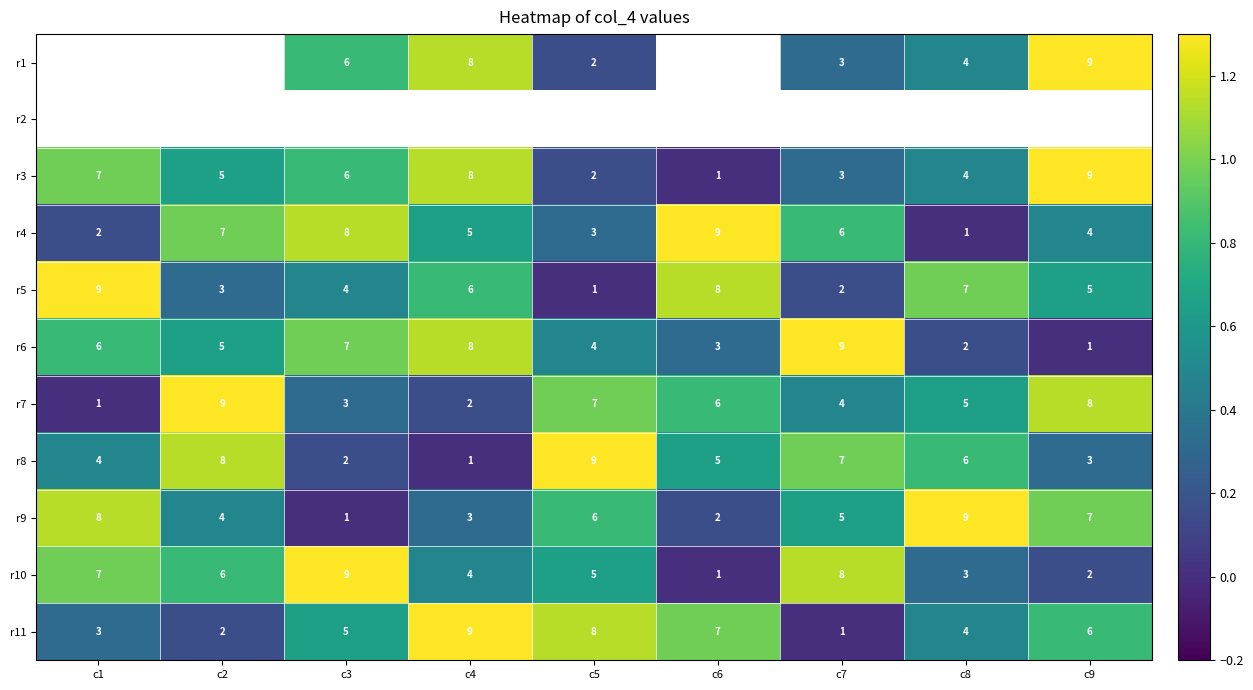

Is the value of r6 at c7 greater than the value of r1 at c5?

Yes